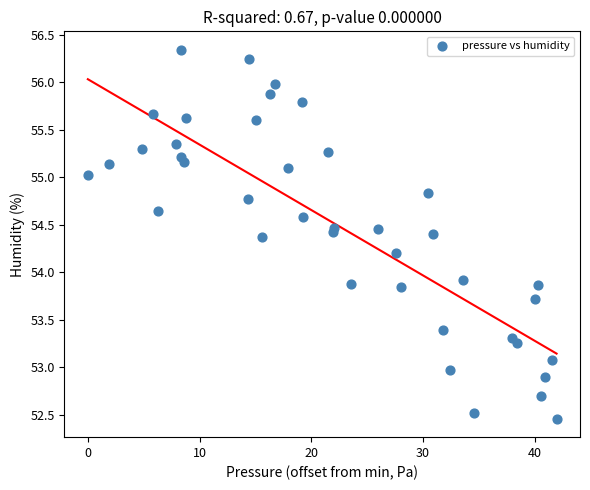

What is the range of X values (max minus min)?

42.0